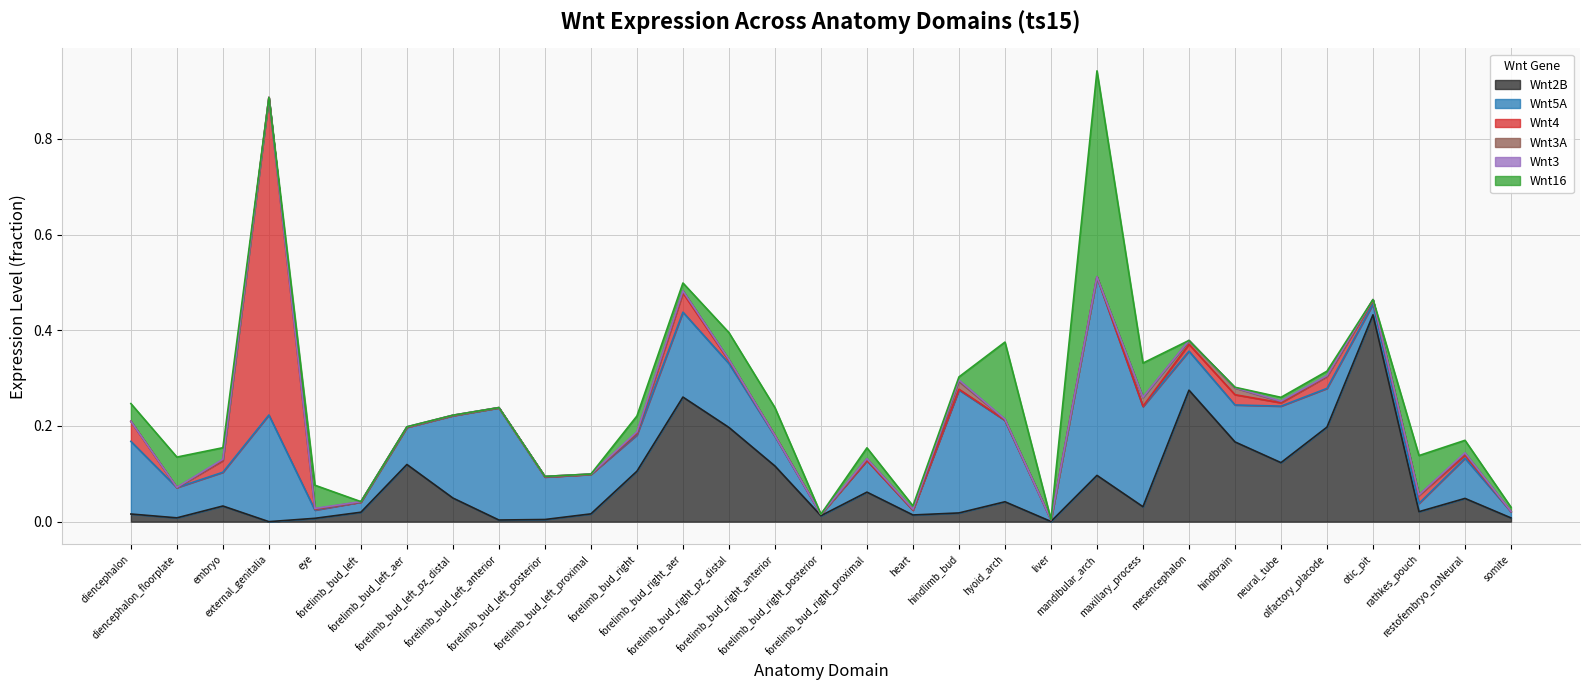

Which series has the largest range (max minus min)?

Wnt4